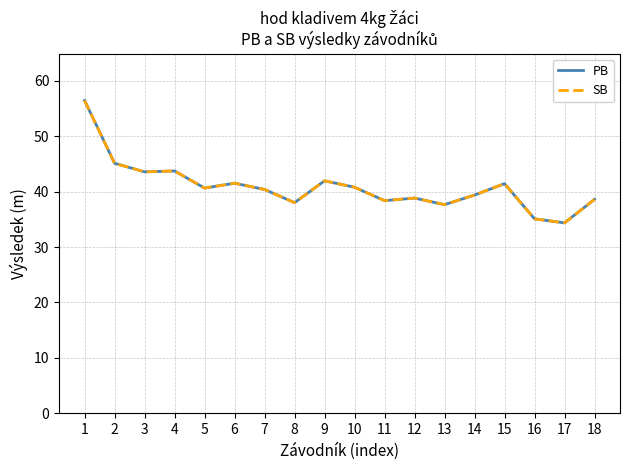

Does the chart have visible grid lines?

Yes